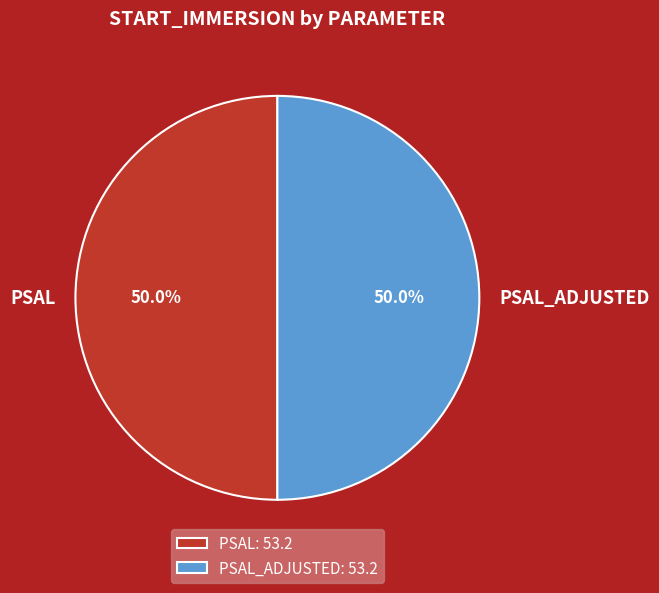

What is the total percentage of PSAL_ADJUSTED and PSAL?

100.0%